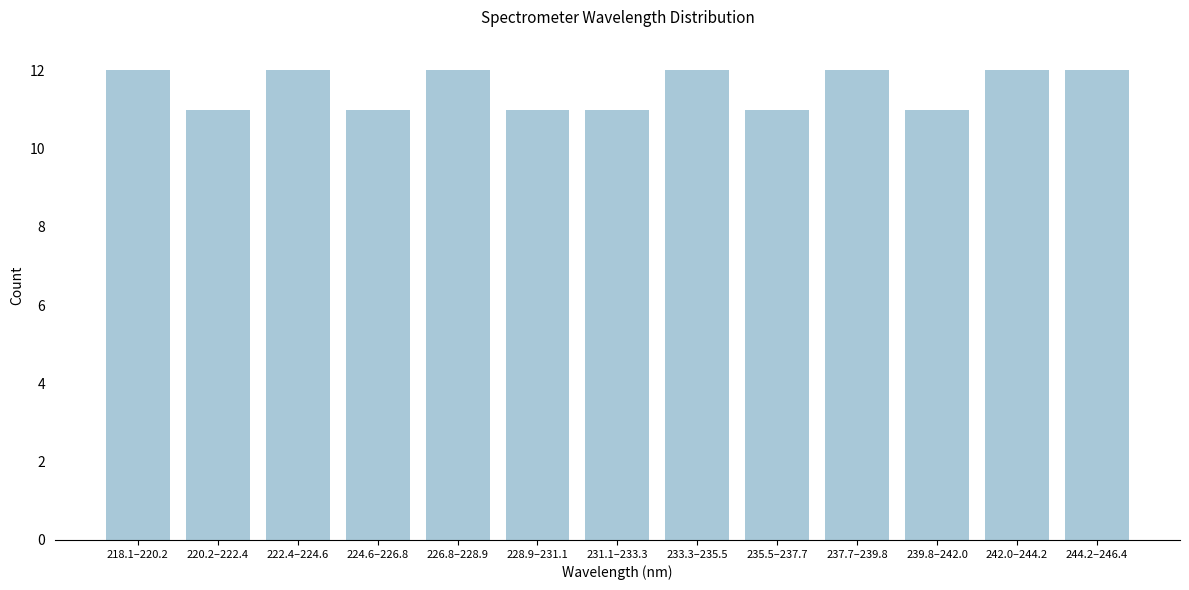

Reading right to left, transcribe all the data shown in this chart.

12	12	11	12	11	12	11	11	12	11	12	11	12